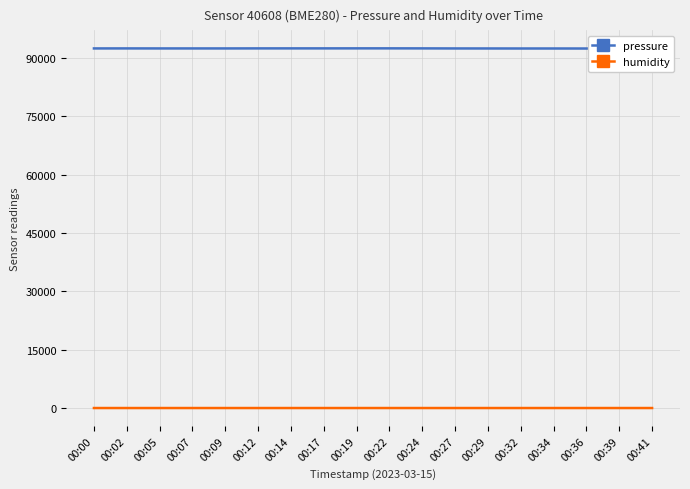

What is the difference between the maximum and minimum values in the pressure series?

40.9